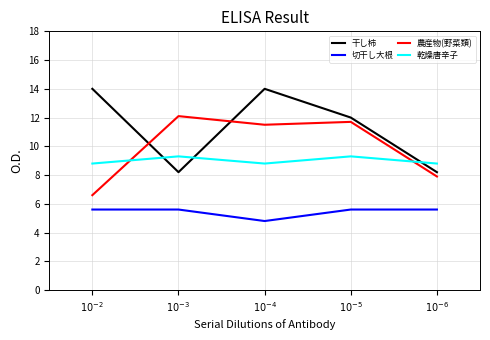

What value does the 乾燥唐辛子 series have at $10^{-2}$?

8.8